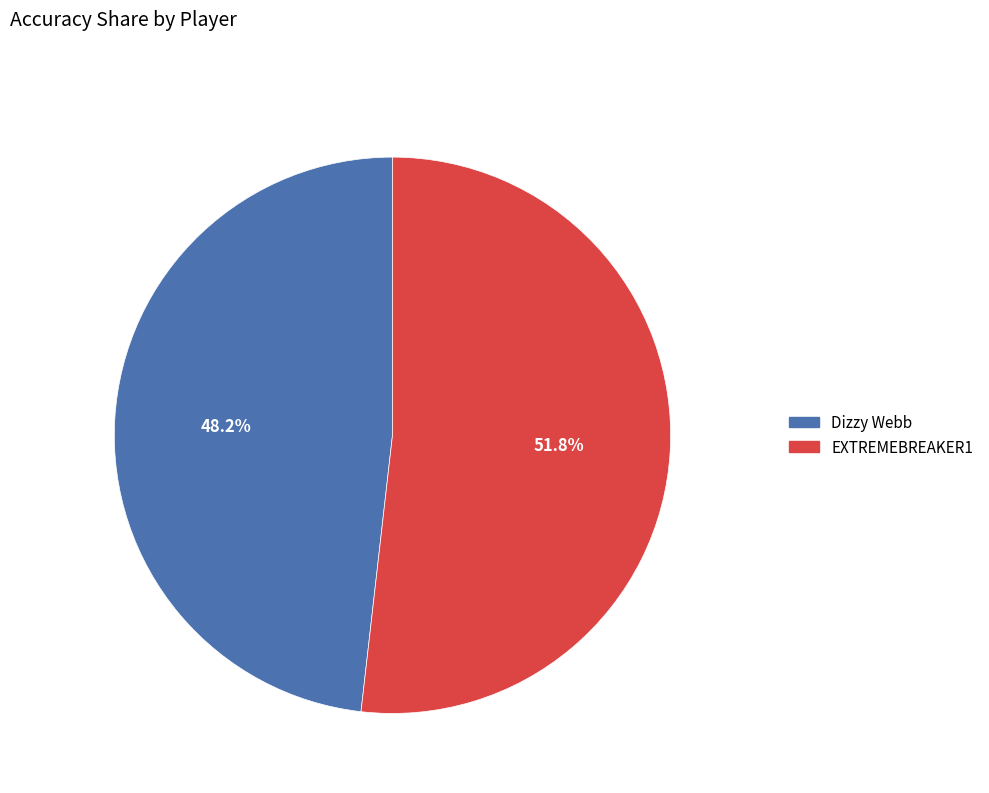

The Dizzy Webb slice represents 55% of the pie. True or false?

False